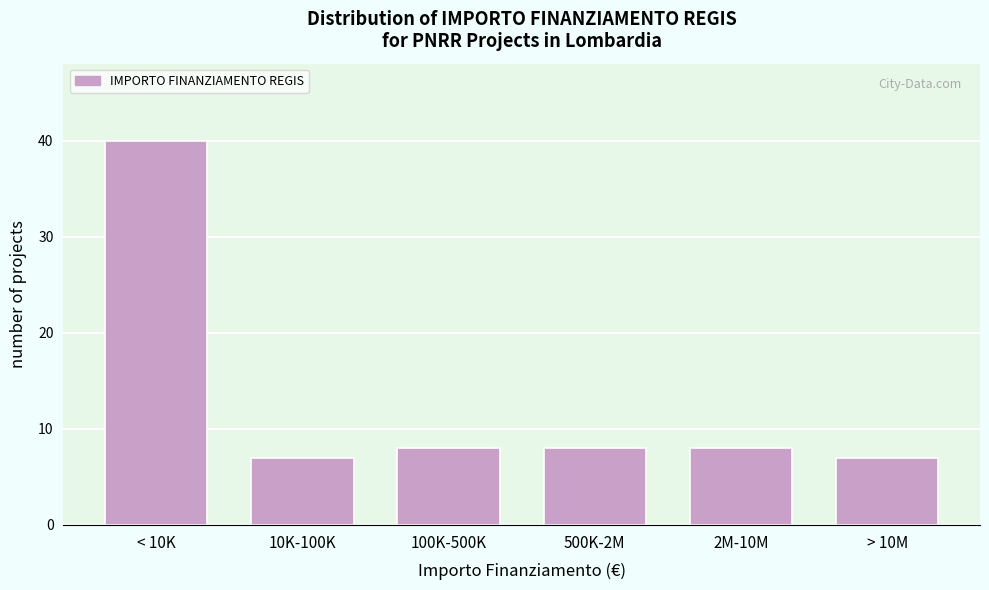

Reading left to right, transcribe all the data shown in this chart.

< 10K=40	10K-100K=7	100K-500K=8	500K-2M=8	2M-10M=8	> 10M=7